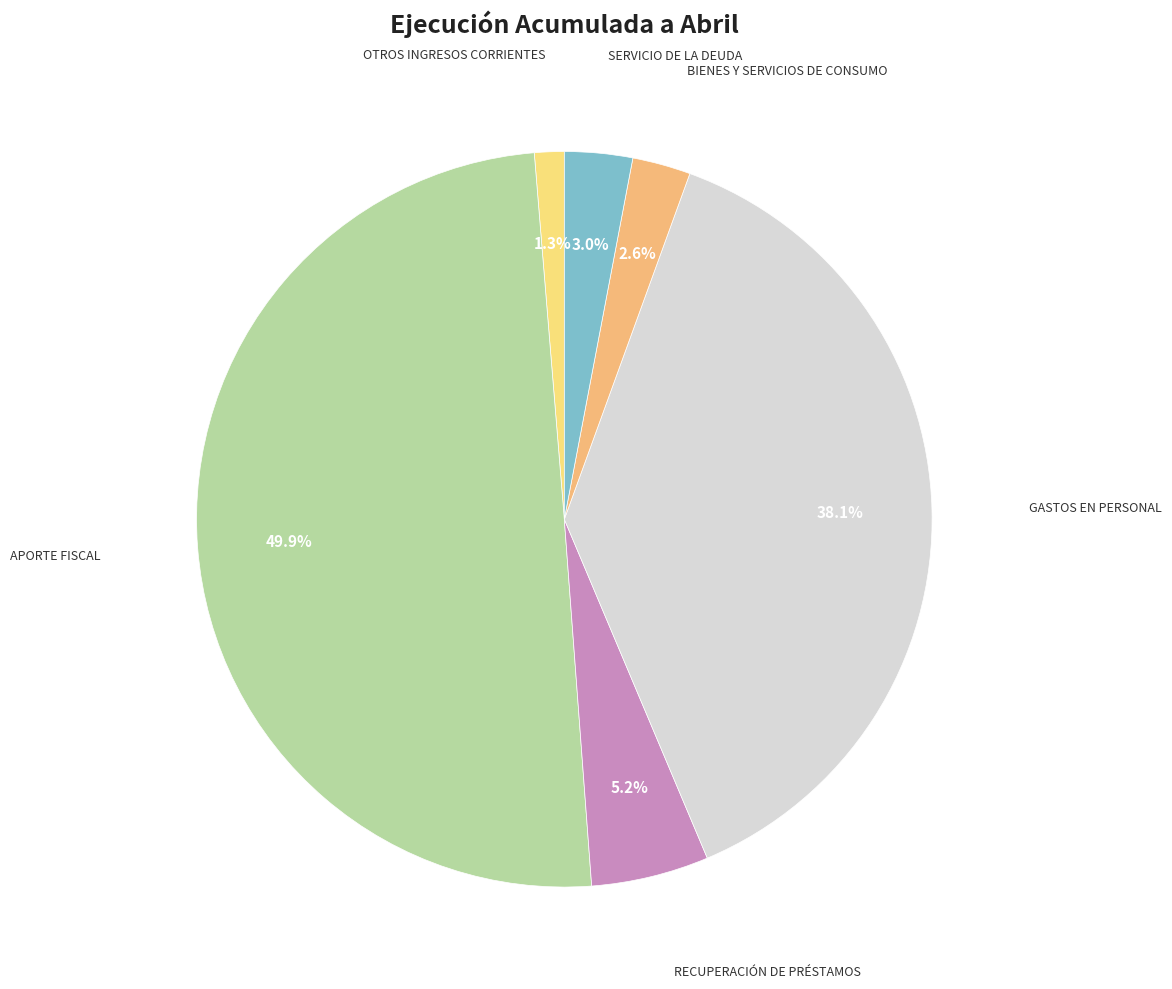

How many slices are in this pie chart?

6